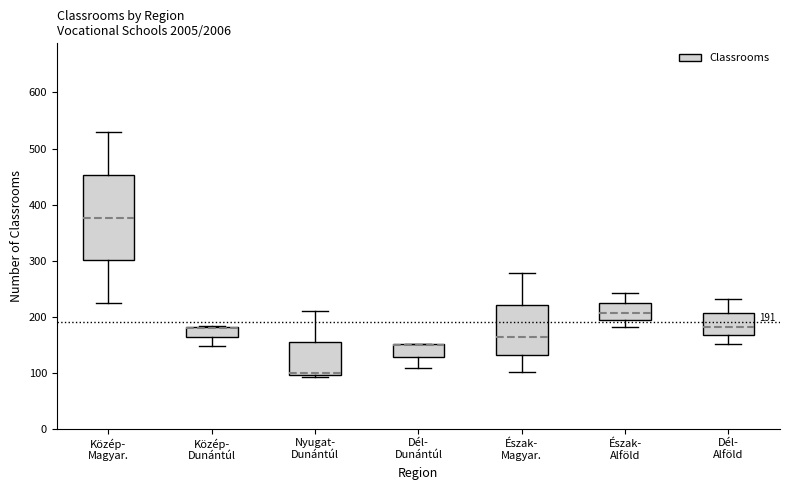

Comparing the boxes themselves (not the whiskers), which one is the tallest?

Közép- Magyar.